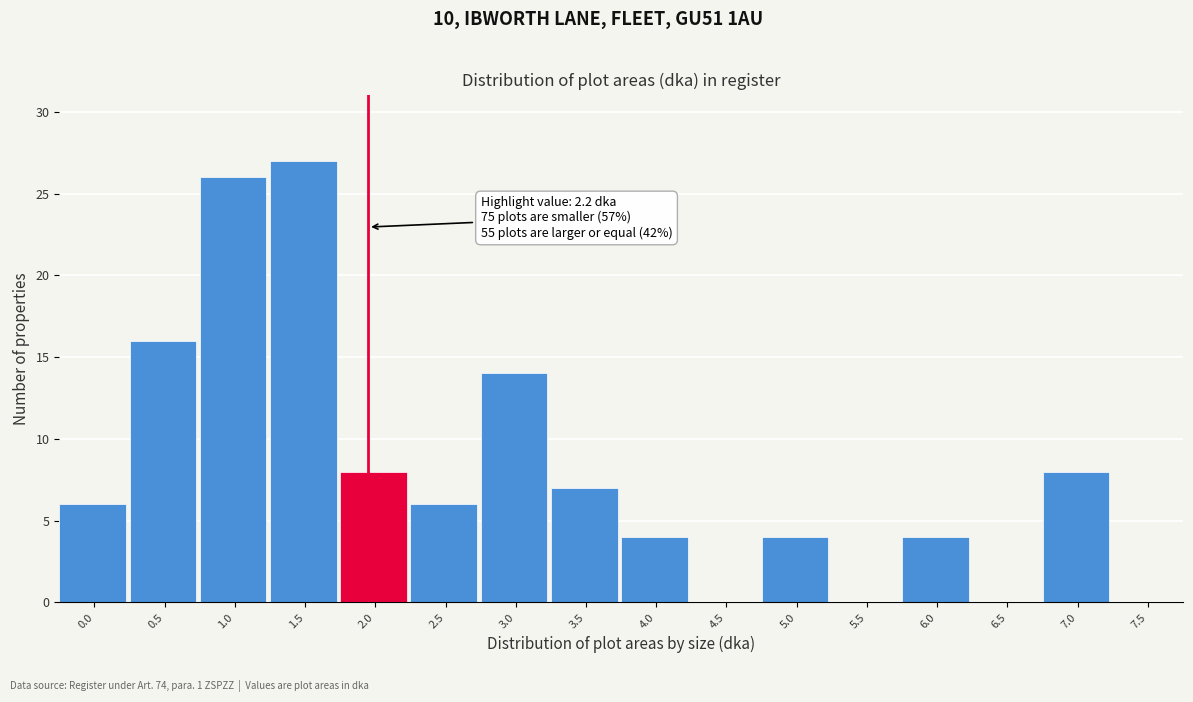

Reading left to right, transcribe all the data shown in this chart.

0.0=6	0.5=16	1.0=26	1.5=27	2.0=8	2.5=6	3.0=14	3.5=7	4.0=4	4.5=0	5.0=4	5.5=0	6.0=4	6.5=0	7.0=8	7.5=0